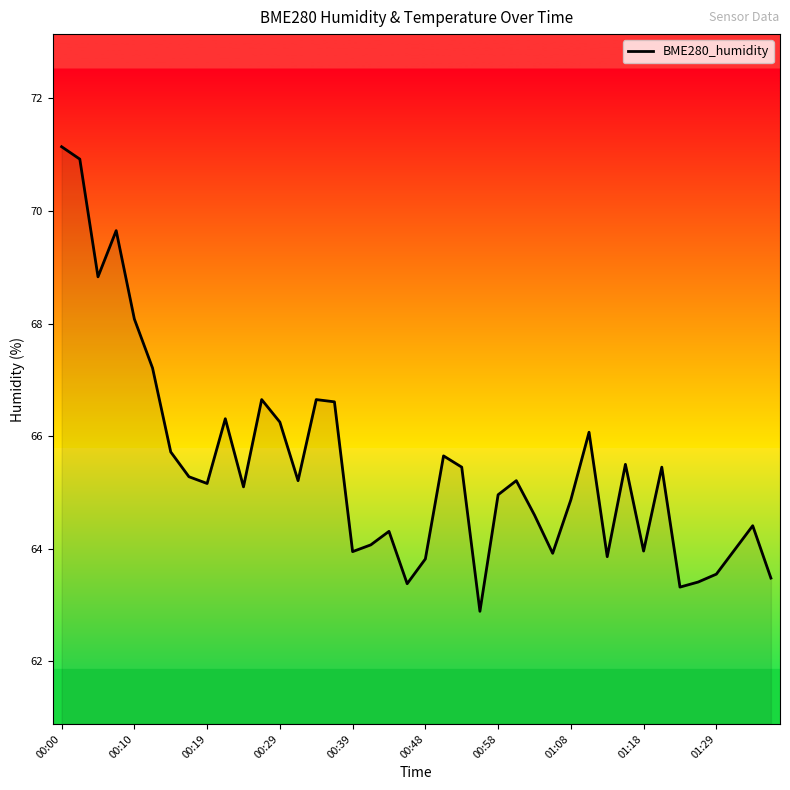

What is the greatest value displayed?

71.1